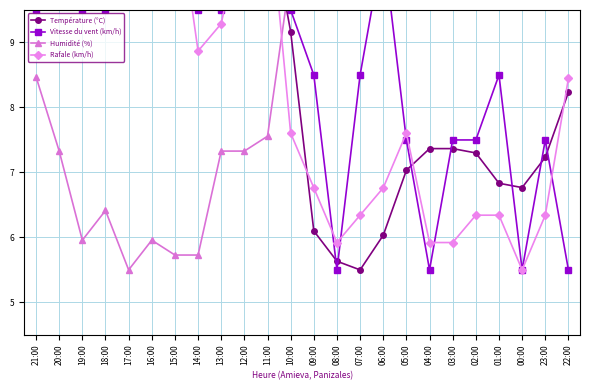

Which series has the largest total across all categories?

Humidité (%)